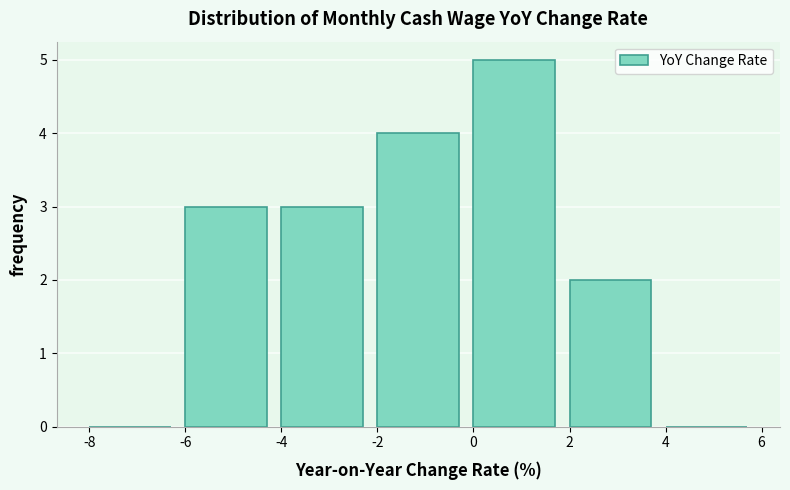

What is the height of the bar covering 0 to 2 on the x-axis? The values are not printed on the chart, so give them approximately, as read against the axis.

5